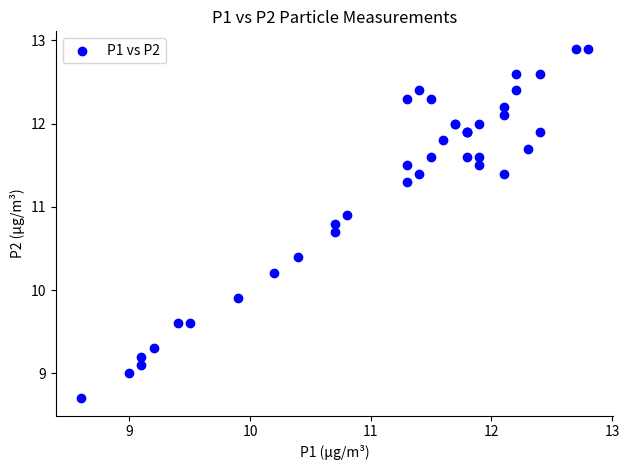

What Y value in the scatter plot is closest to 10?

9.9